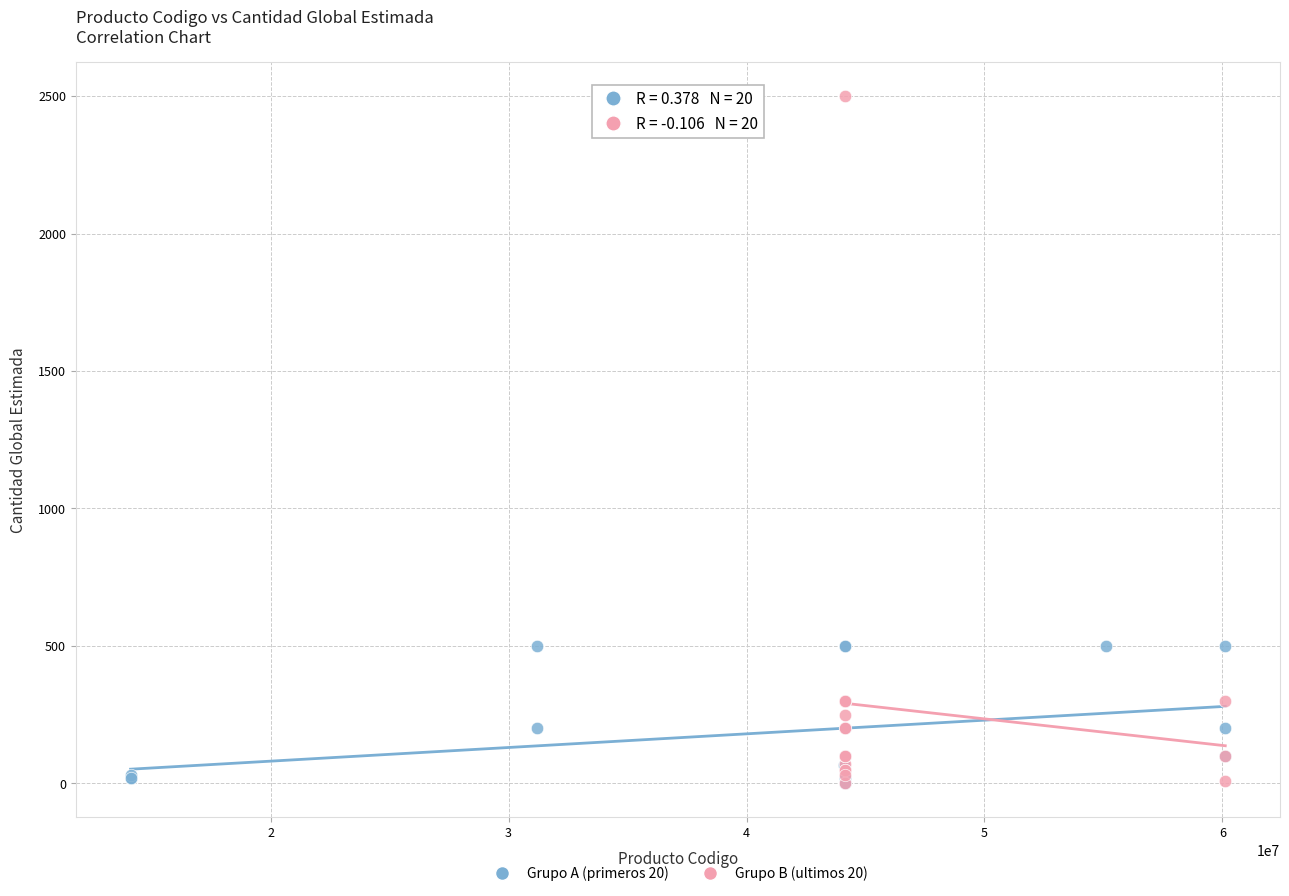

Which series has the widest spread of Y values?

Grupo B (ultimos 20)